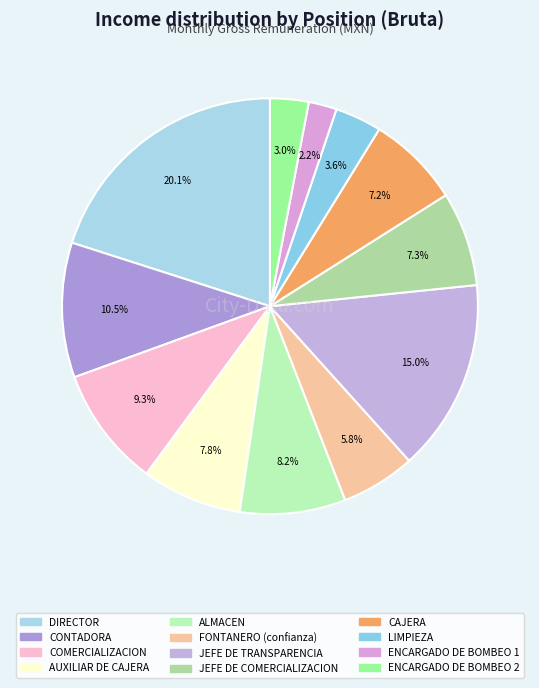

To the nearest percent, what is the average slice percentage?

8%